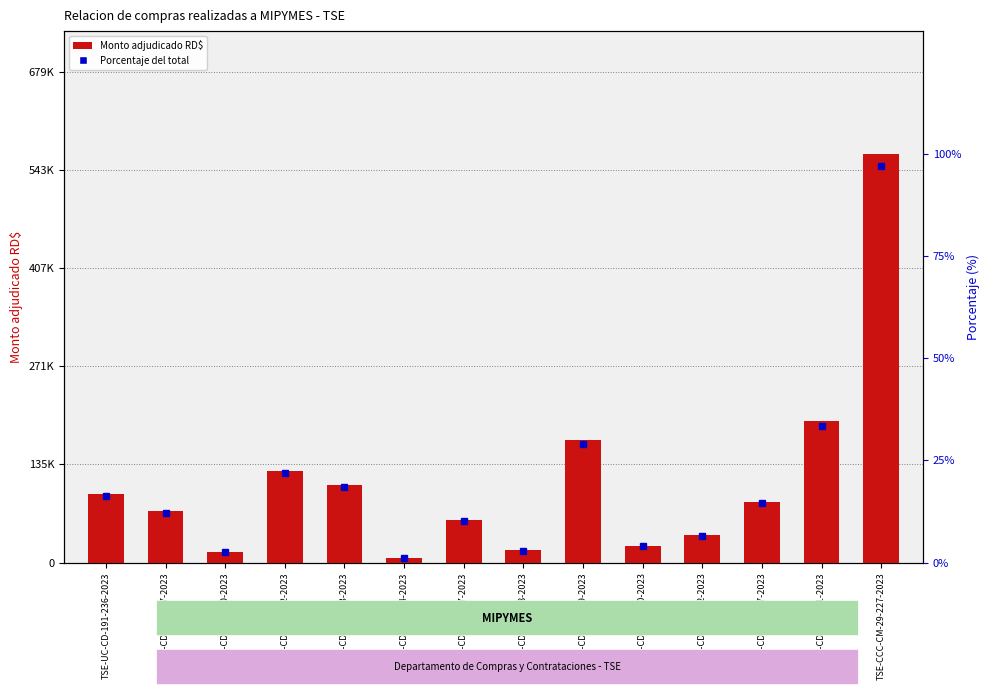

True or false: the data shows 38559.1 at TSE-UC-CD-204-252-2023.

True